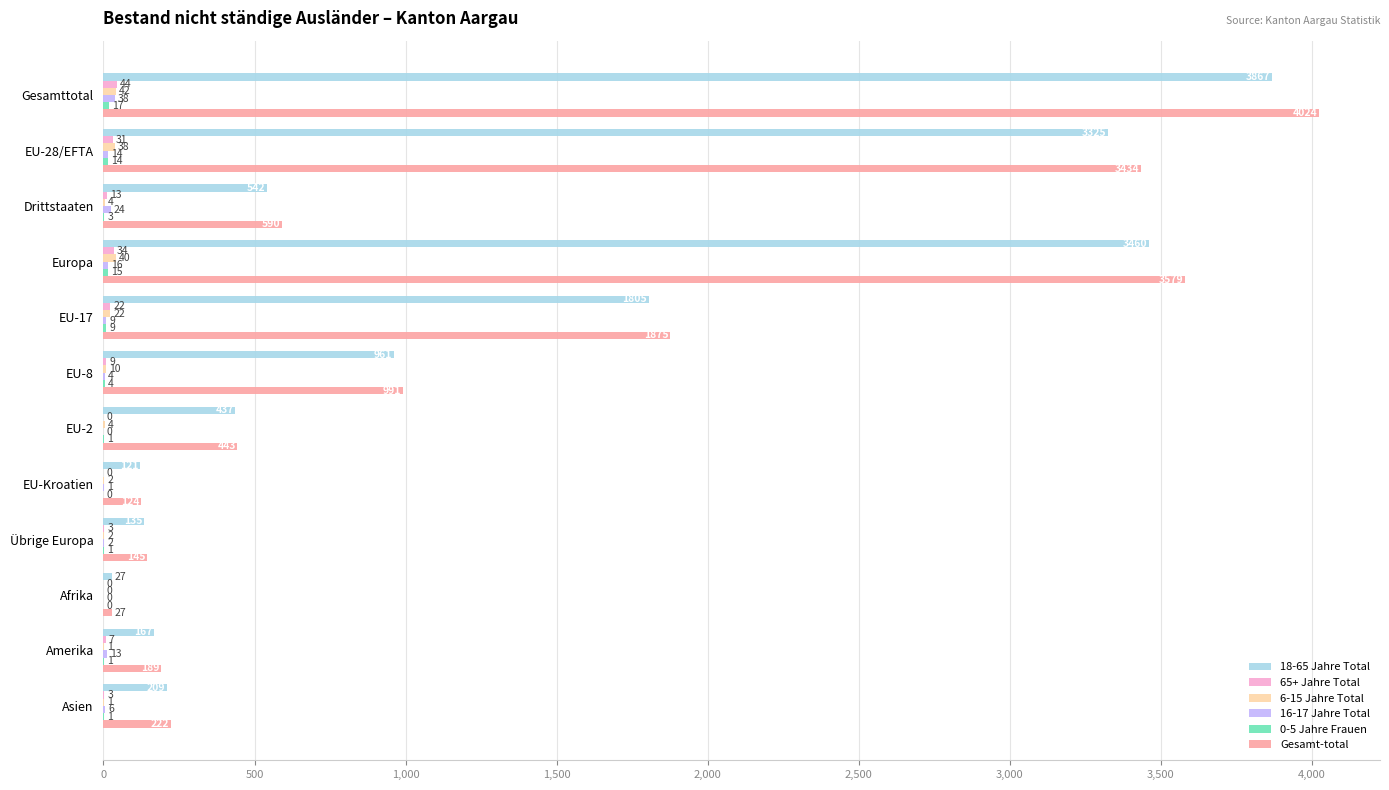

Which series changed the most between Gesamttotal and EU-2?

Gesamt-total